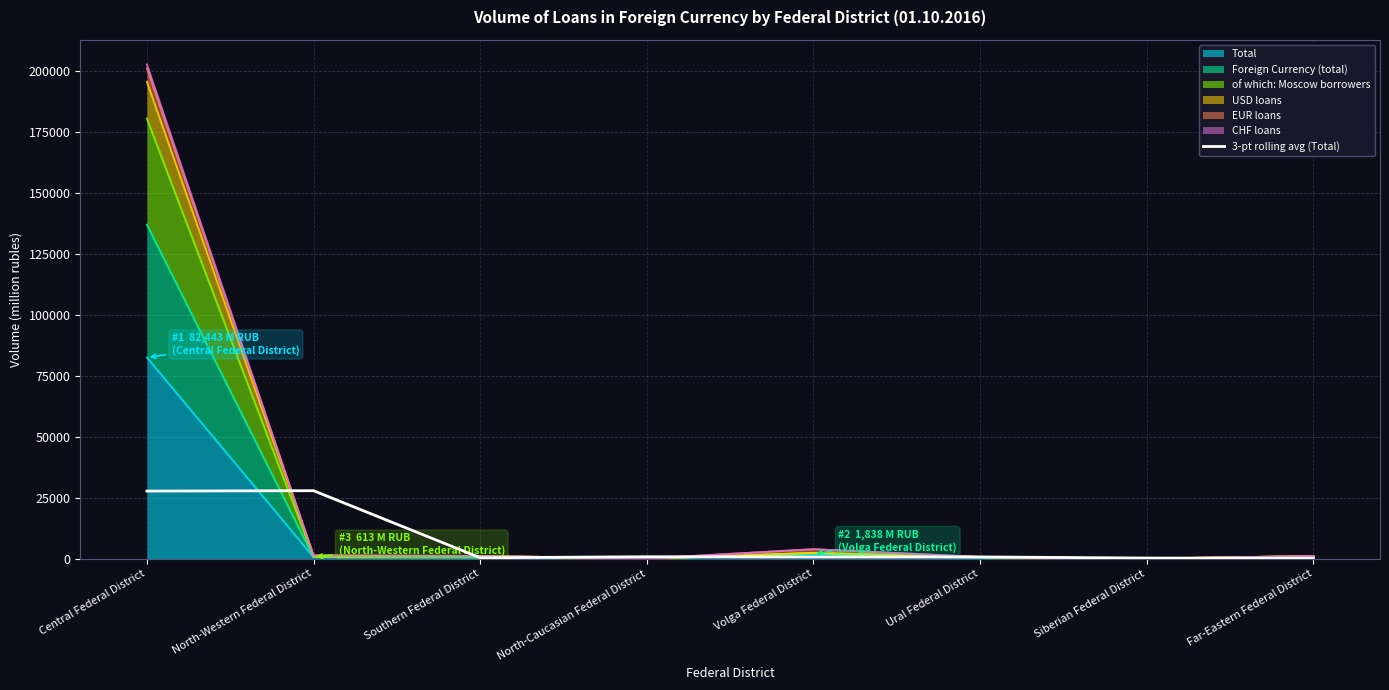

At which category does the chart reach its minimum across all series?

Far-Eastern Federal District